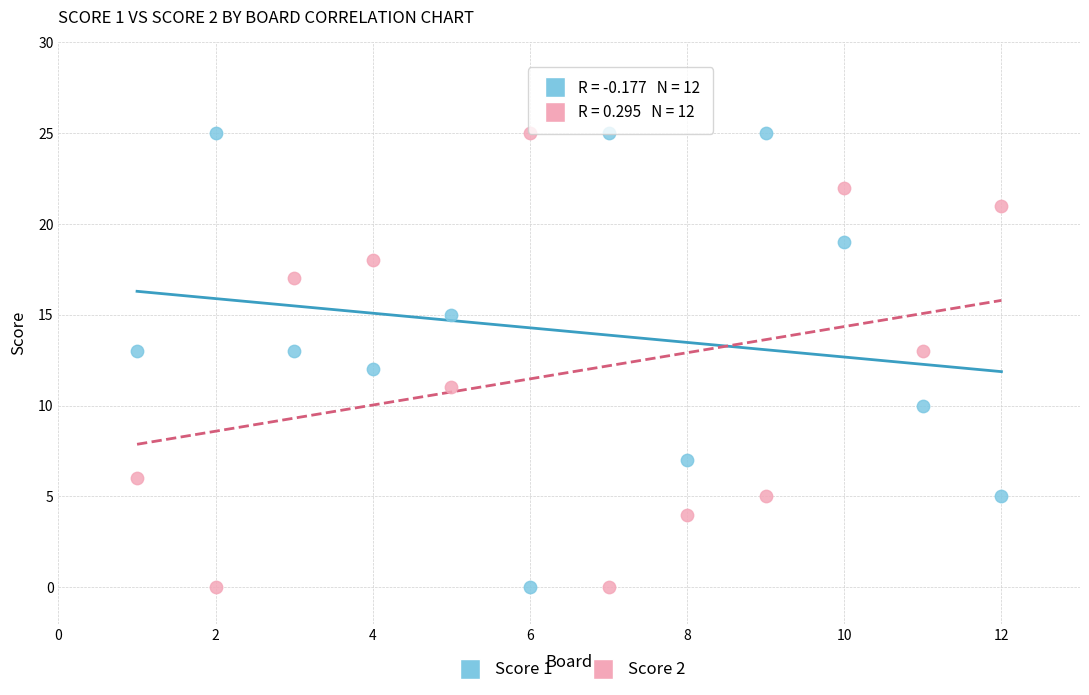

What is the X range (max minus min) for the scatter plot?

11